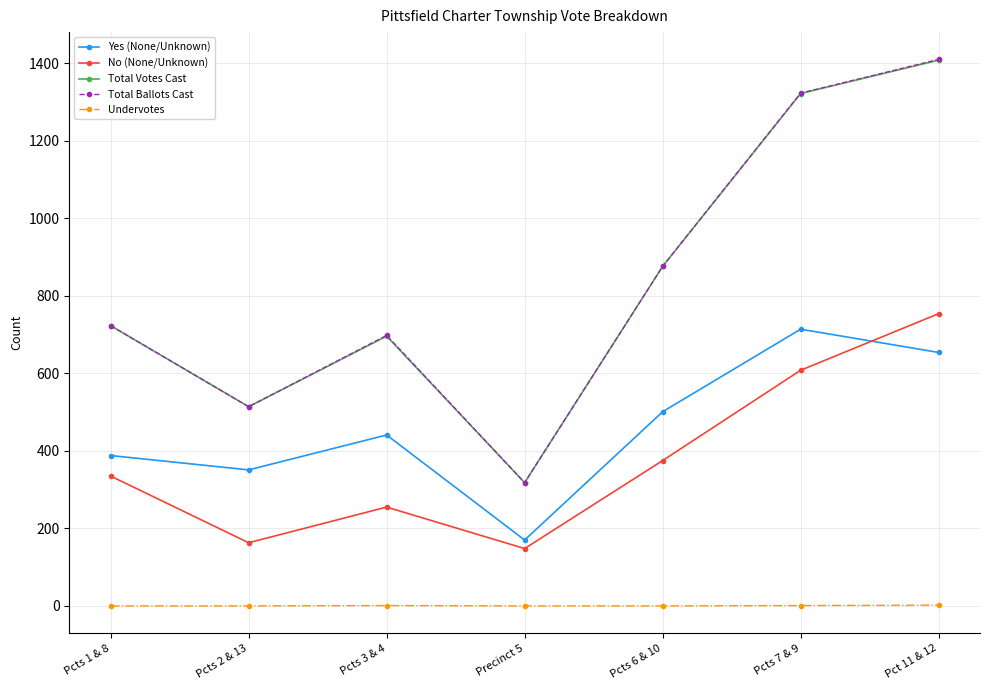

How many lines are shown in the chart?

5